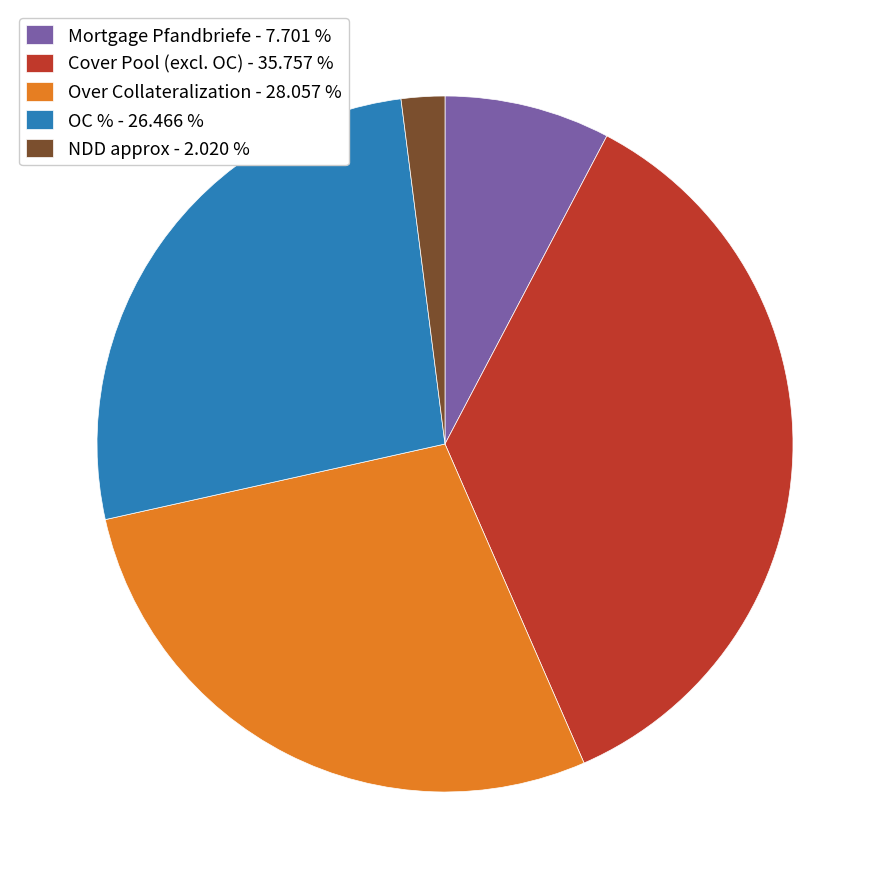

Do Mortgage Pfandbriefe - 7.701 % and Over Collateralization - 28.057 % together represent more than half of the pie?

No